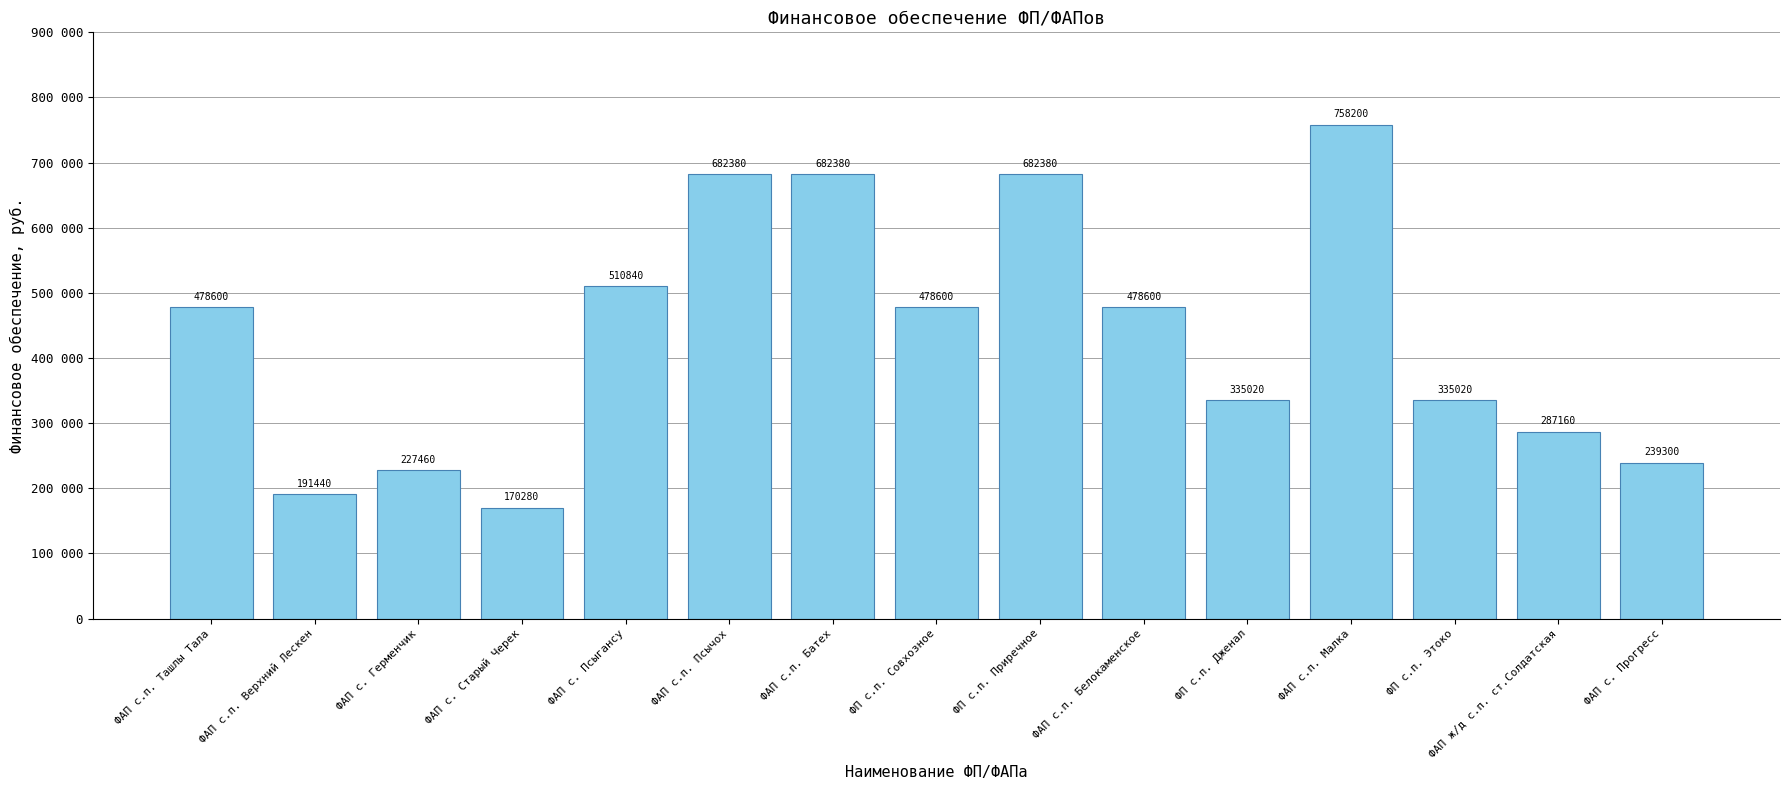

Which label corresponds to the largest value in the chart?

ФАП с.п. Малка